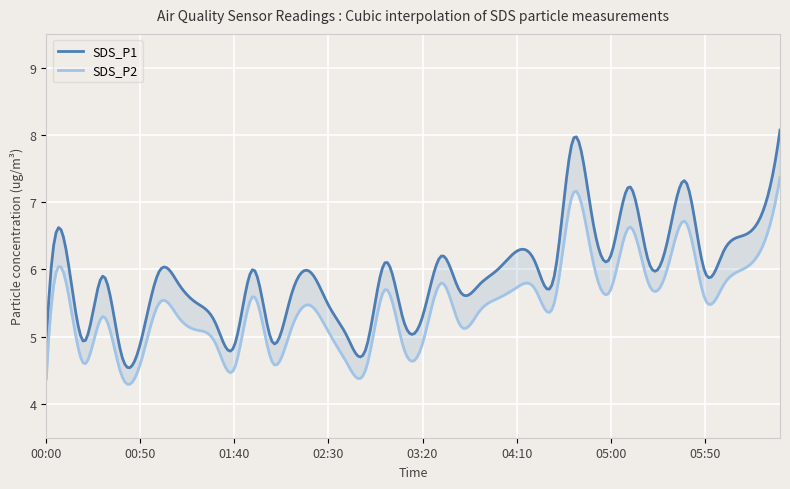

Which series has the largest total across all categories?

SDS_P1